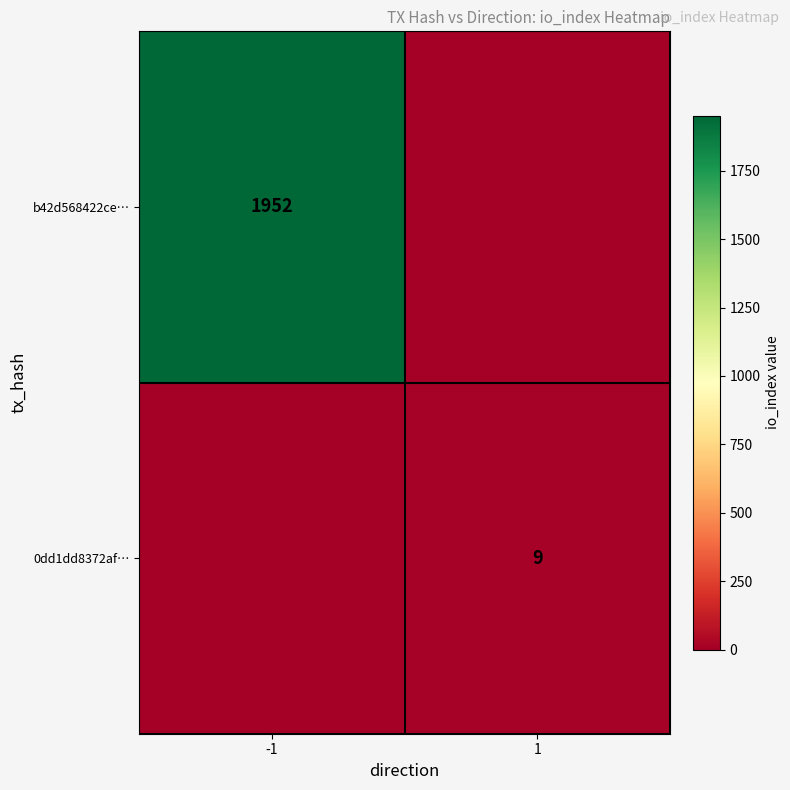

Which category has the highest value across all series?

-1